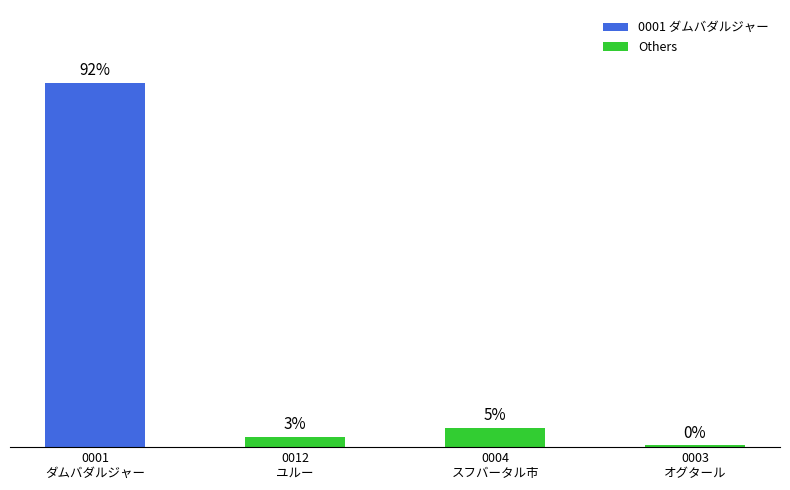

Are the bars horizontal?

No